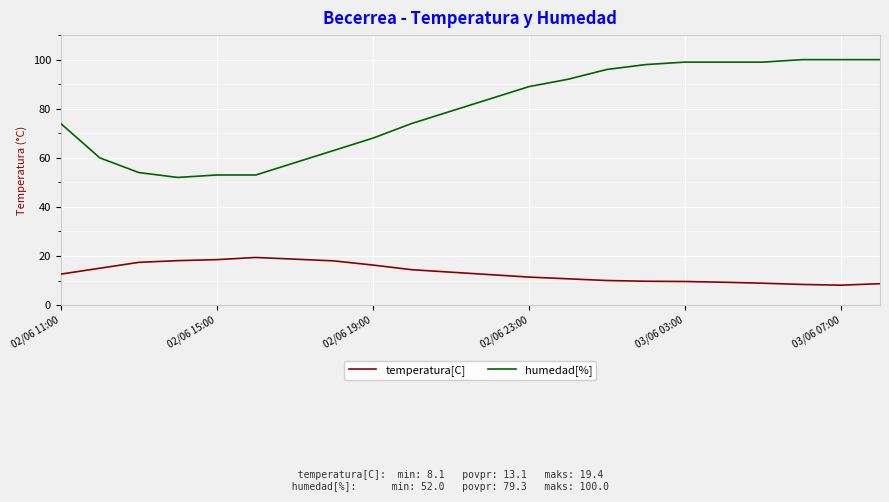

What is the maximum value for humedad[%]?

100.0